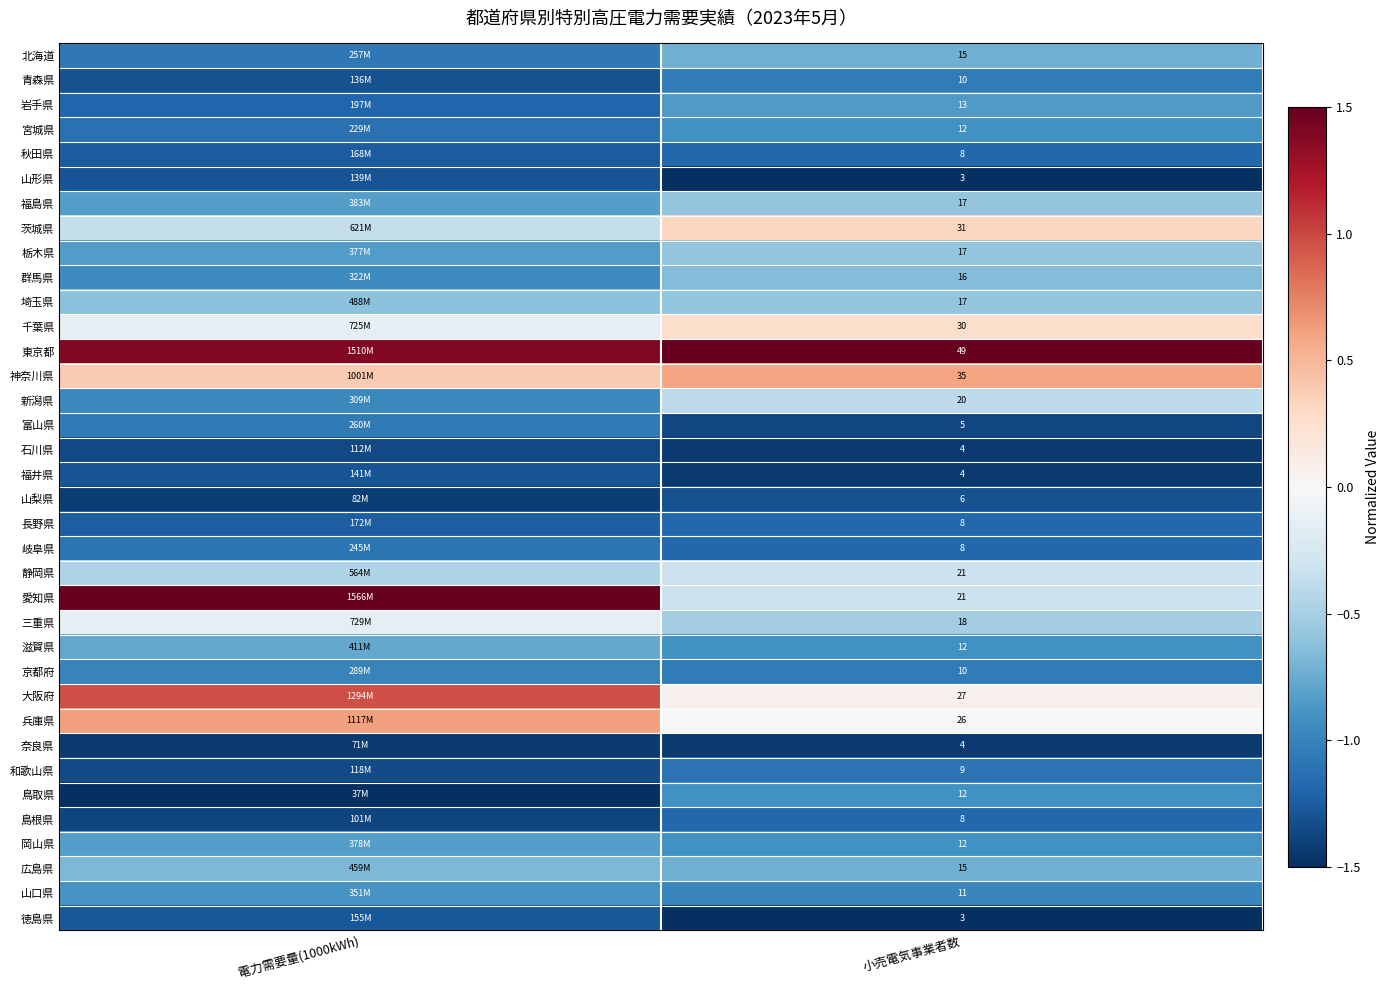

Is the value of 山梨県 at 小売電気事業者数 greater than the value of 山口県 at 小売電気事業者数?

No